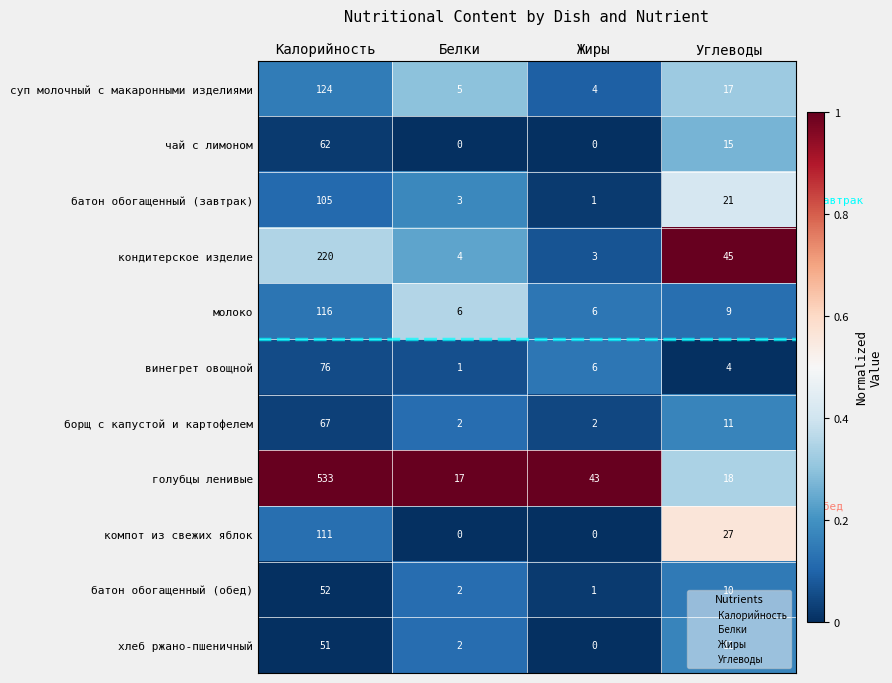

What is the difference between the maximum and second lowest values in the винегрет овощной series?

72